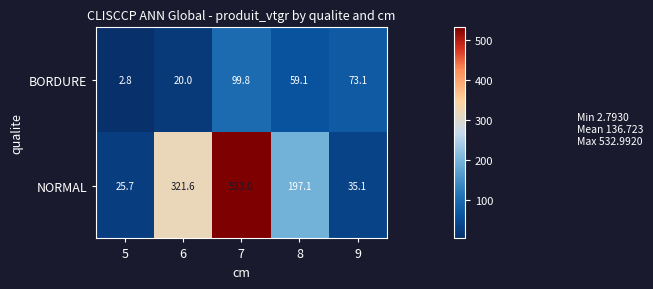

What is the average value of the BORDURE series?

51.0